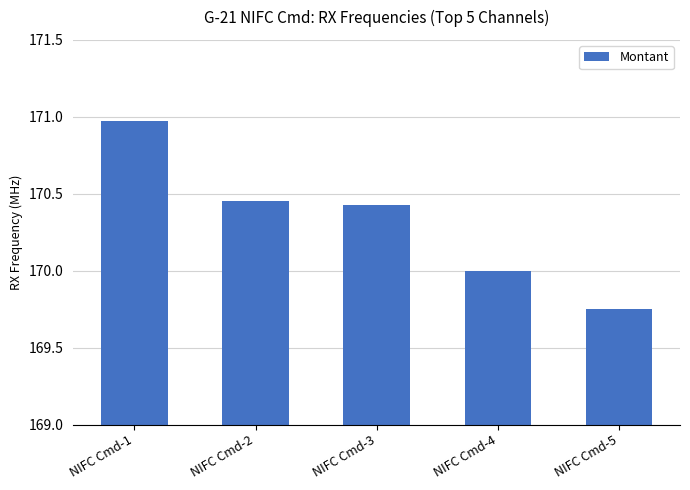

What is the difference between the maximum and second lowest values?

1.0